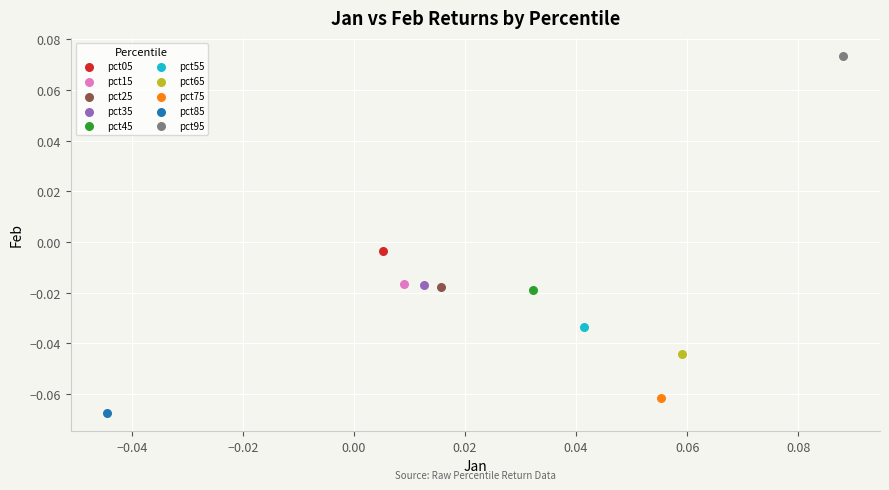

What are all the series names shown in the legend?

pct05, pct15, pct25, pct35, pct45, pct55, pct65, pct75, pct85, pct95